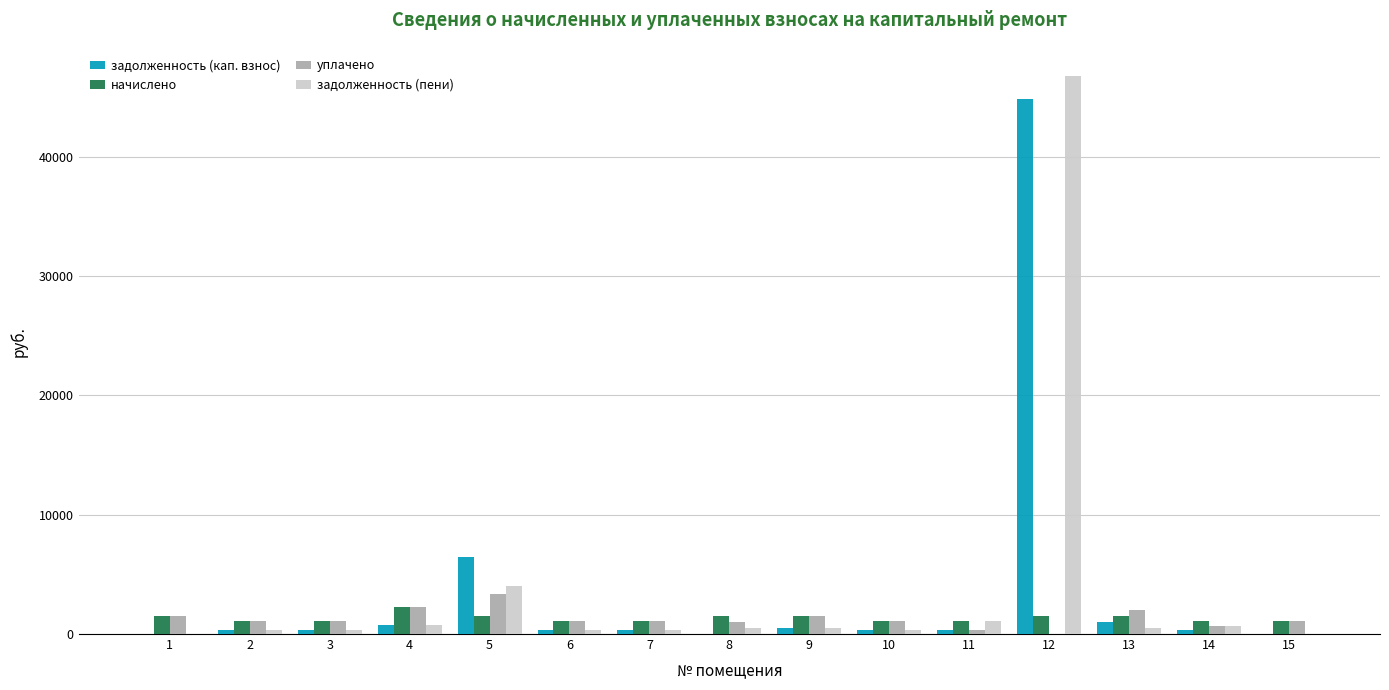

Does the chart contain stacked bars?

No